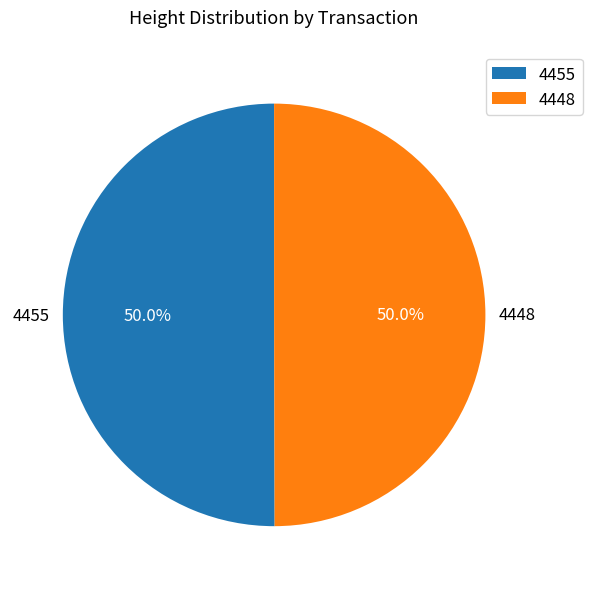

How many segments does this pie chart have?

2